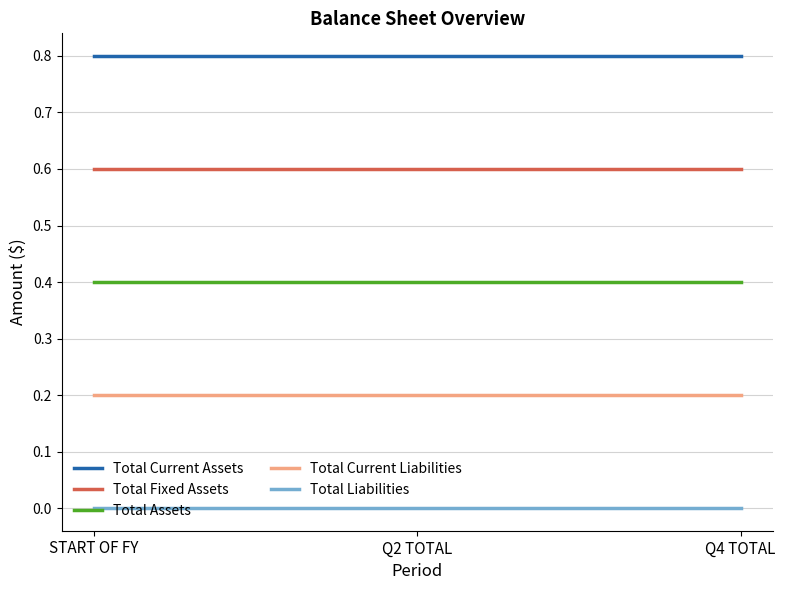

True or false: Total Current Liabilities has a value of 0.3 at Q4 TOTAL.

False